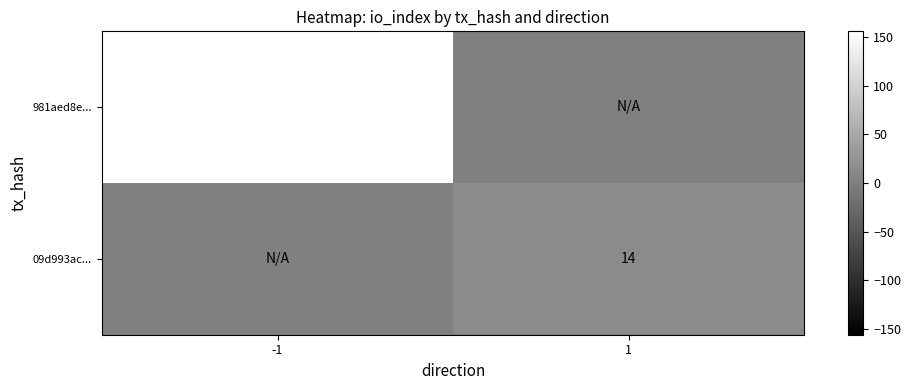

Is the value of 09d993ac... at 1 greater than the value of 981aed8e... at -1?

No